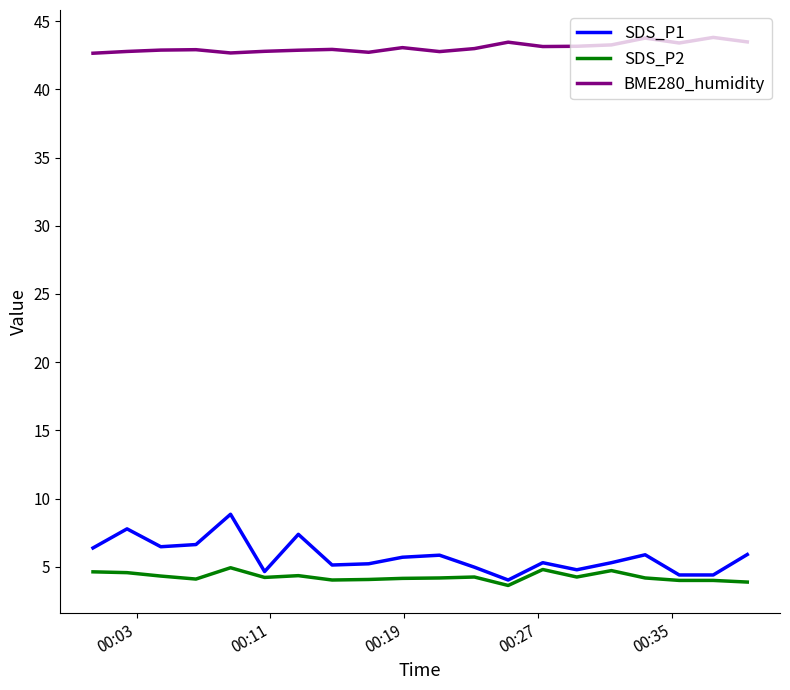

Which series has the largest total across all categories?

BME280_humidity